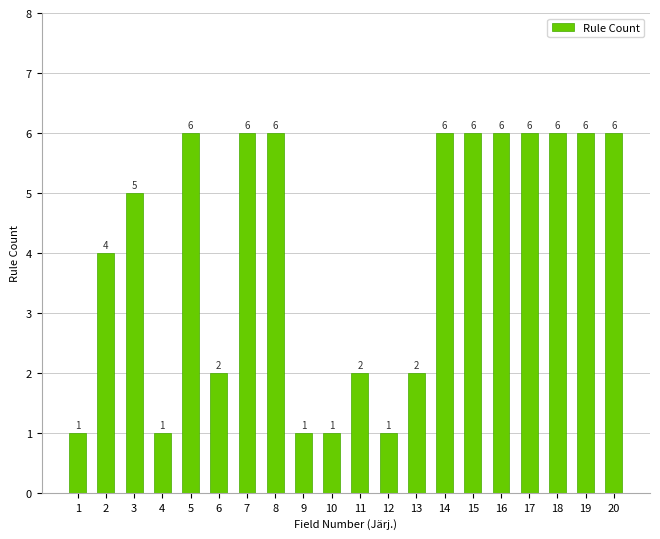

What is the greatest value displayed?

6